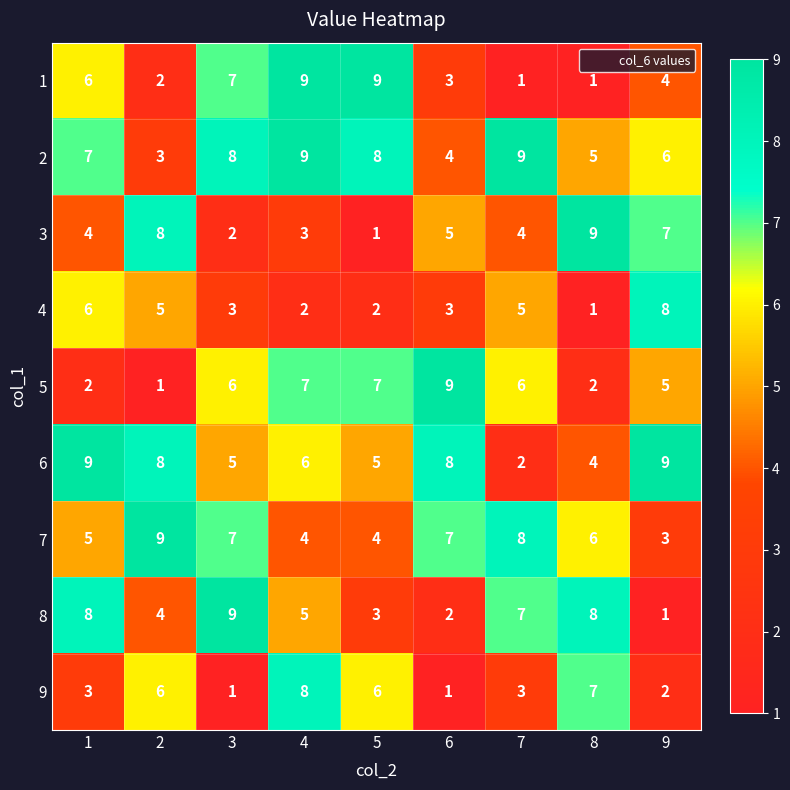

What is the difference between the second highest and second lowest values in the 9 series?

6